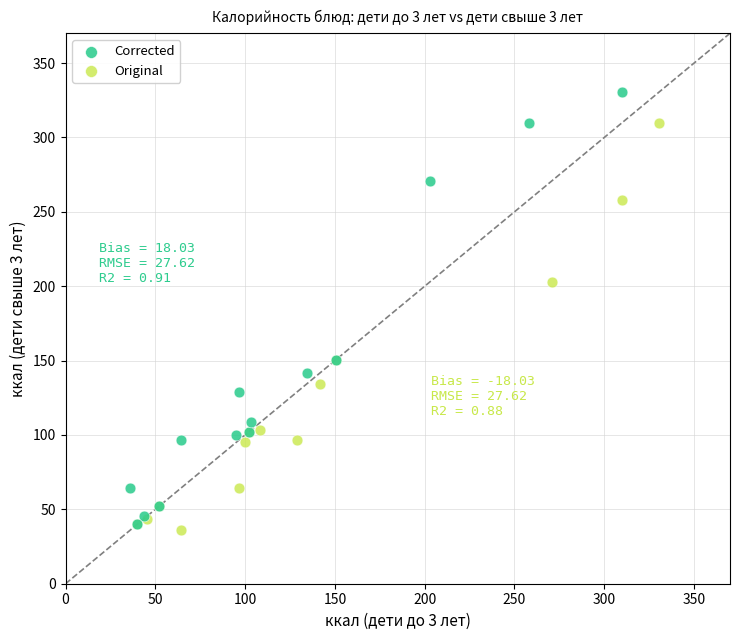

Which series has the widest spread of Y values?

Corrected